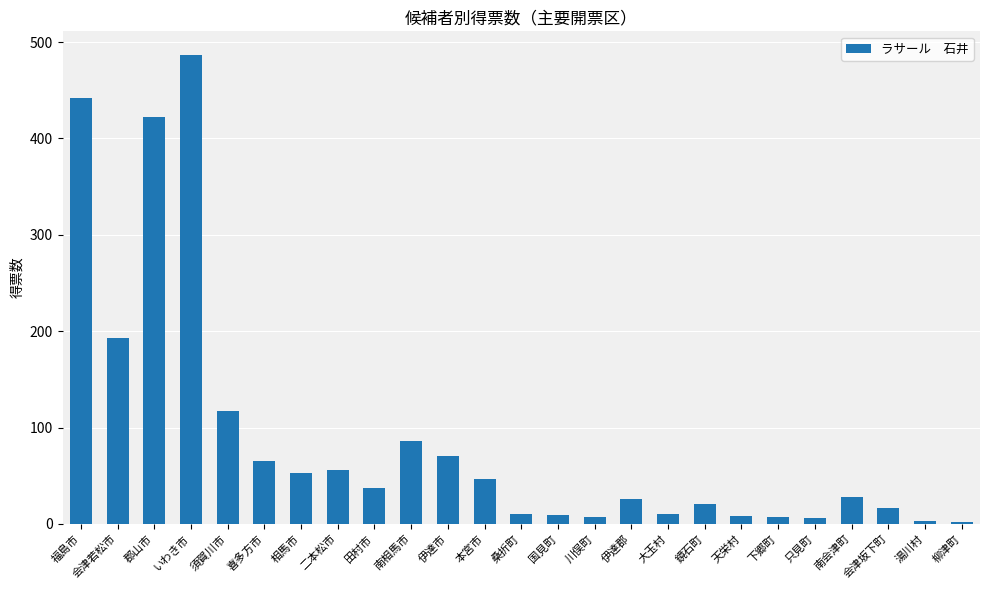

The chart shows a value of 25.3 at 二本松市. True or false?

False